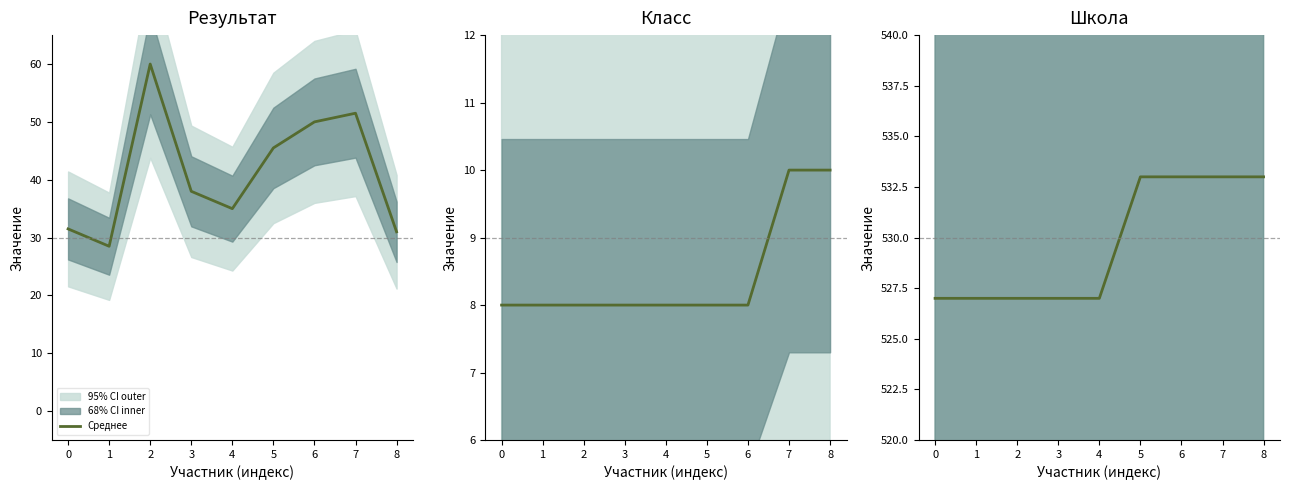

Count the values in the range 527 to 533.

9